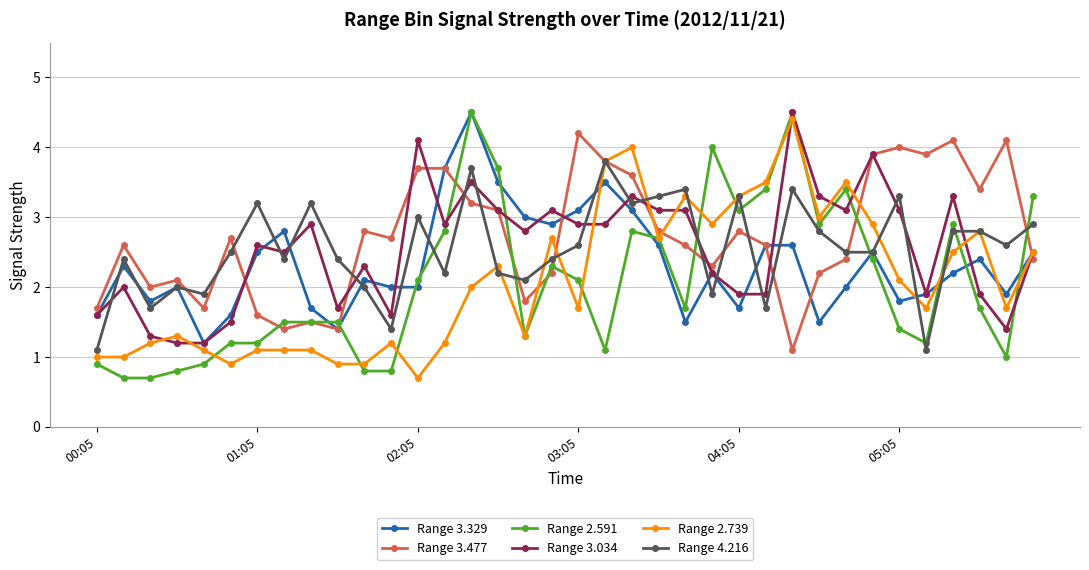

What is the value of the Range 3.034 point at the 36th from the left?

2.5